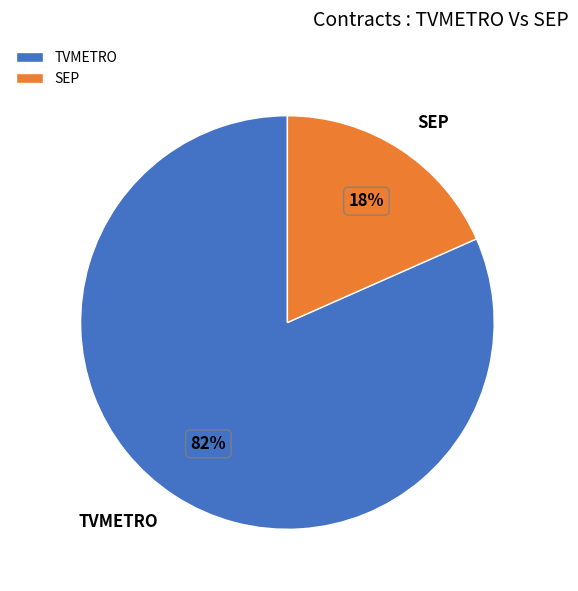

Which has a higher value, TVMETRO or SEP?

TVMETRO